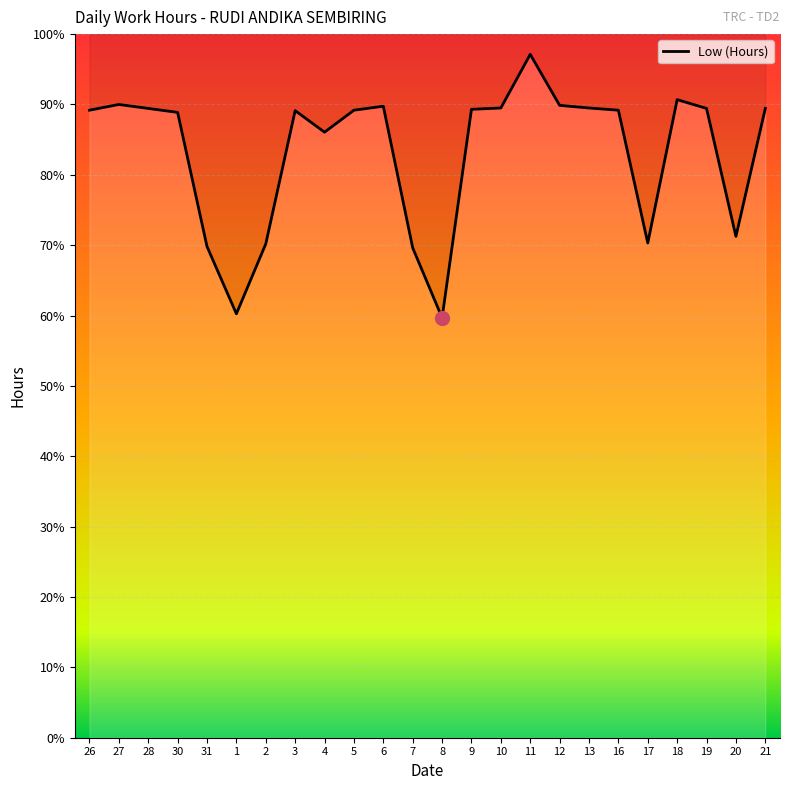

What is the sum of the values at 9 and 2?

159.5